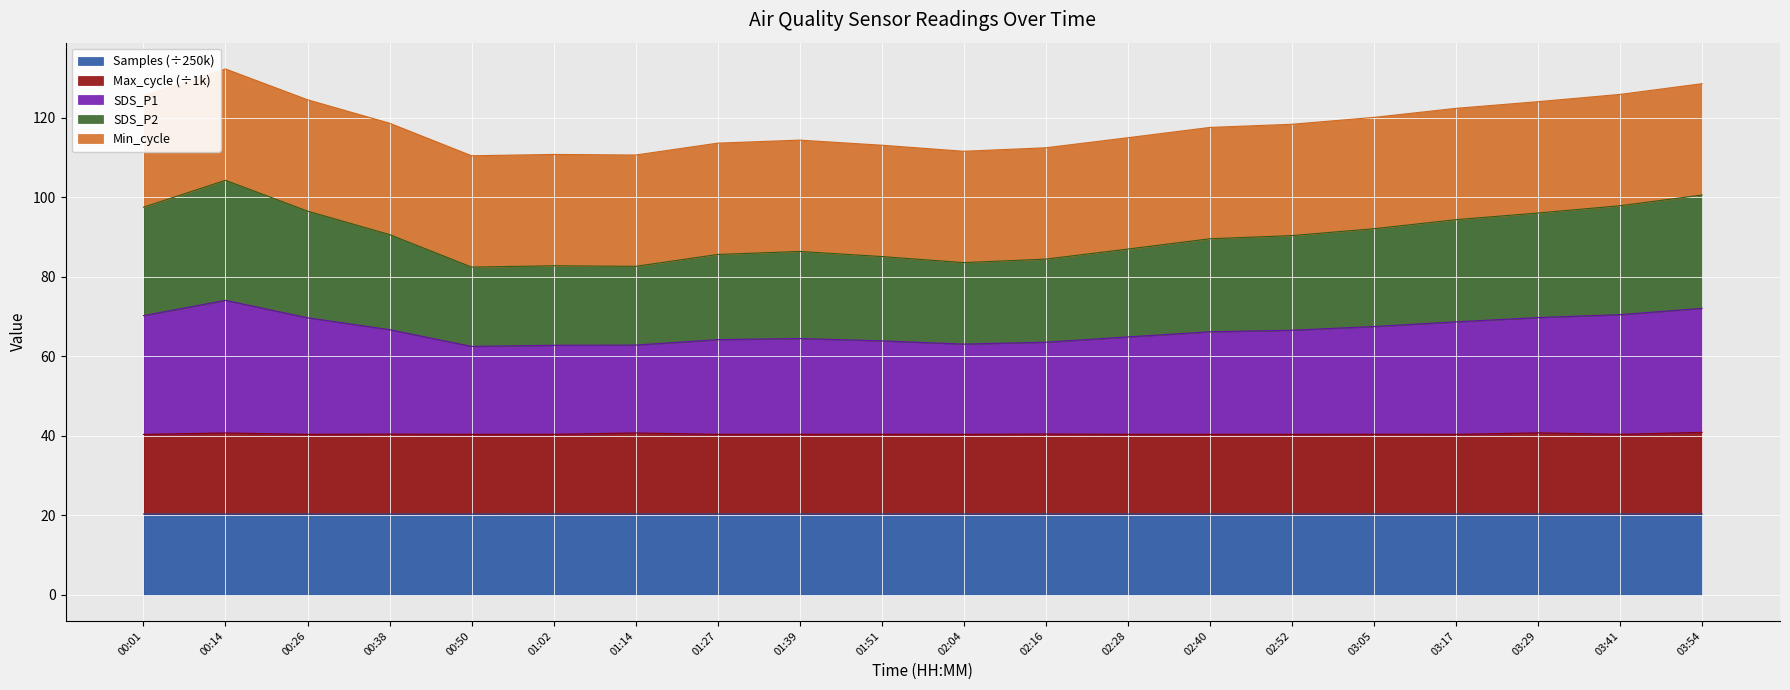

True or false: Max_cycle and SDS_P1 intersect in this chart.

False